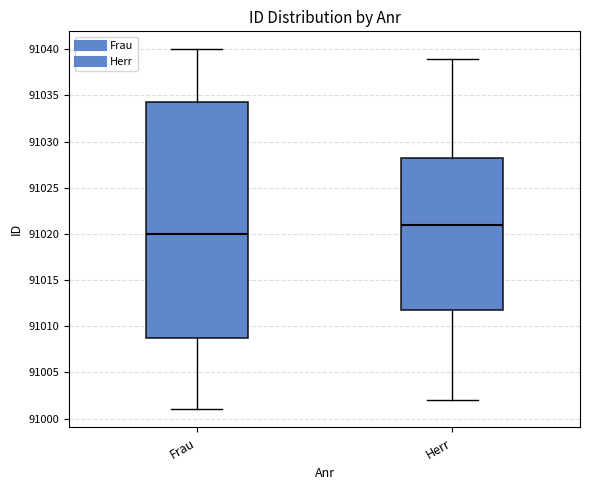

Reading left to right, read every box against the y-axis: the position of its median line, the range the box covers, and the ends of its whiskers. The values are not printed on the chart, so give them approximately, as read against the axis.

Frau: median 91020.0, box 91009.0 to 91034.5, whiskers 91001.0 to 91040.0
Herr: median 91021.0, box 91012.0 to 91028.5, whiskers 91002.0 to 91039.0